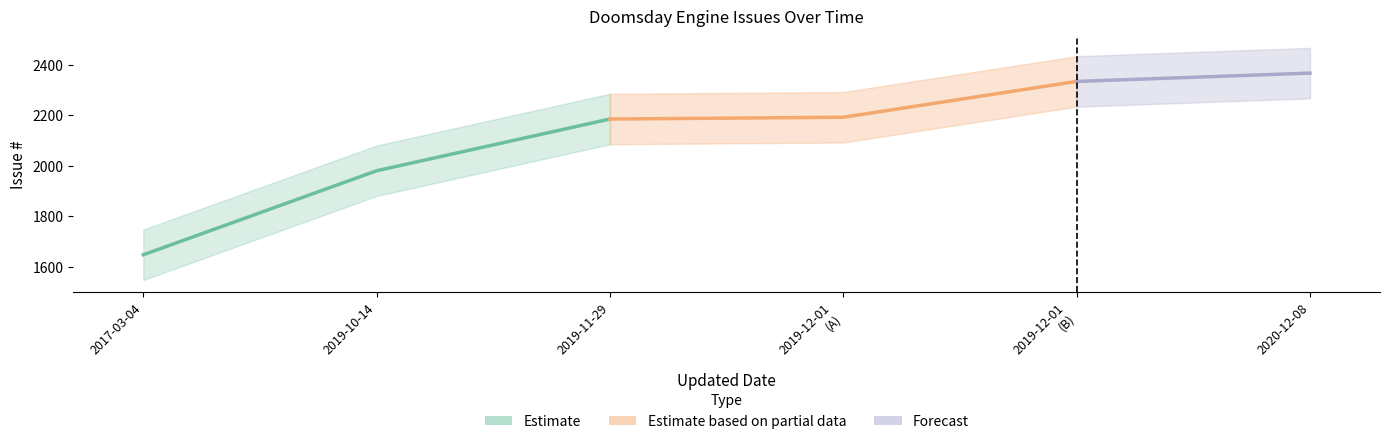

At which category is the sum across all series the highest?

2020-12-08